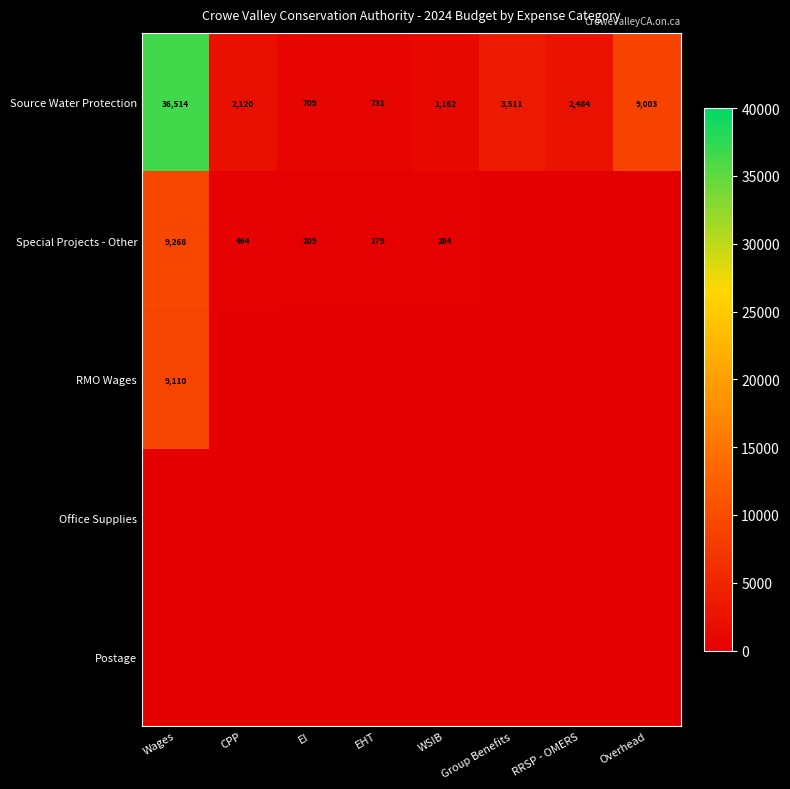

The value of Source Water Protection at EI is 1075. True or false?

False